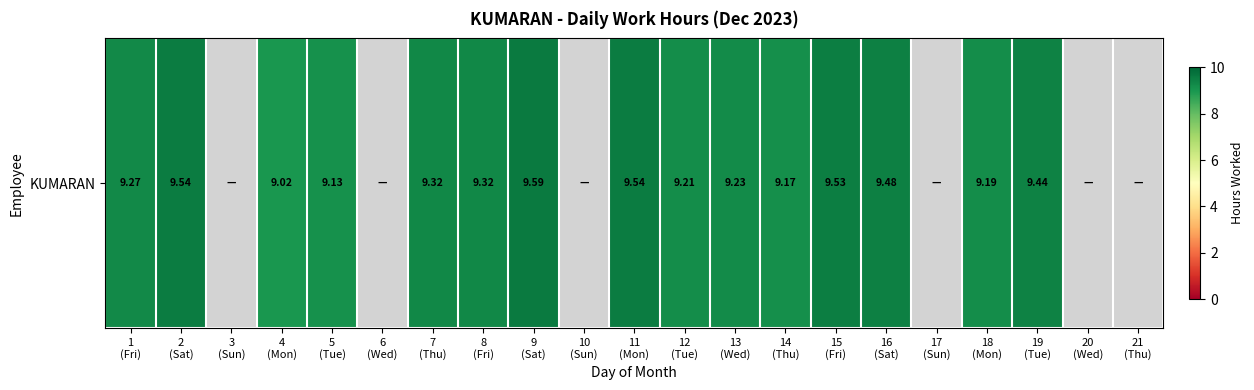

The chart shows a value of 9.5 at 2
(Sat). True or false?

True